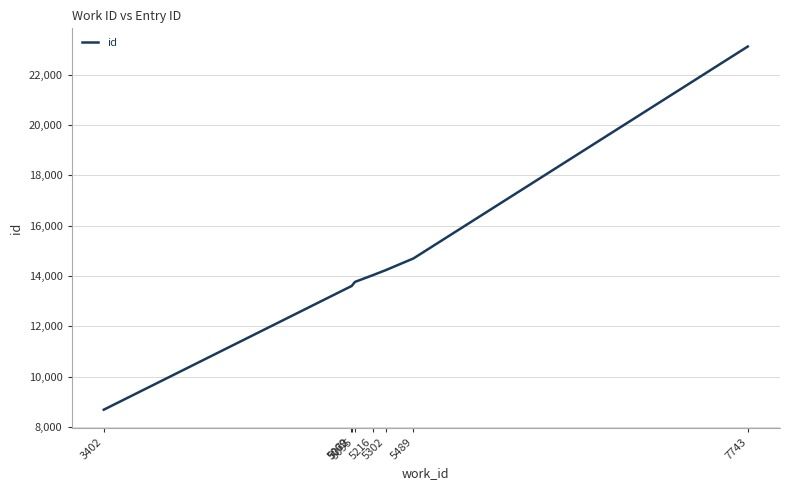

Which has a higher value, 5095 or 5216?

5216